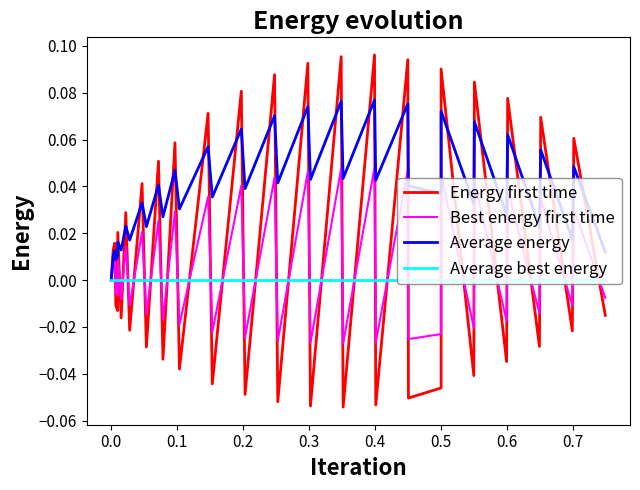

Count the number of categories in the chart.

40